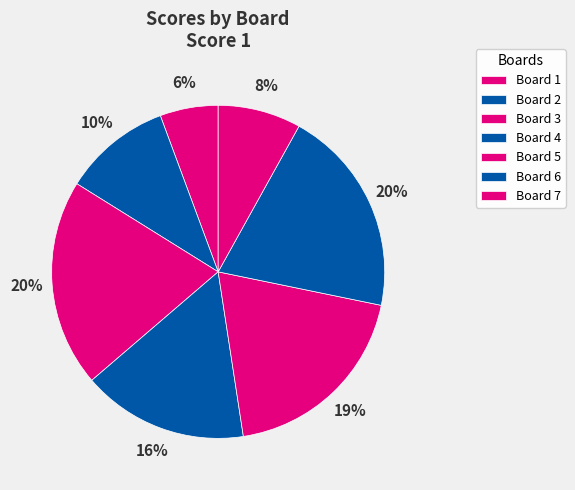

Is Board 7 the majority of the pie?

No